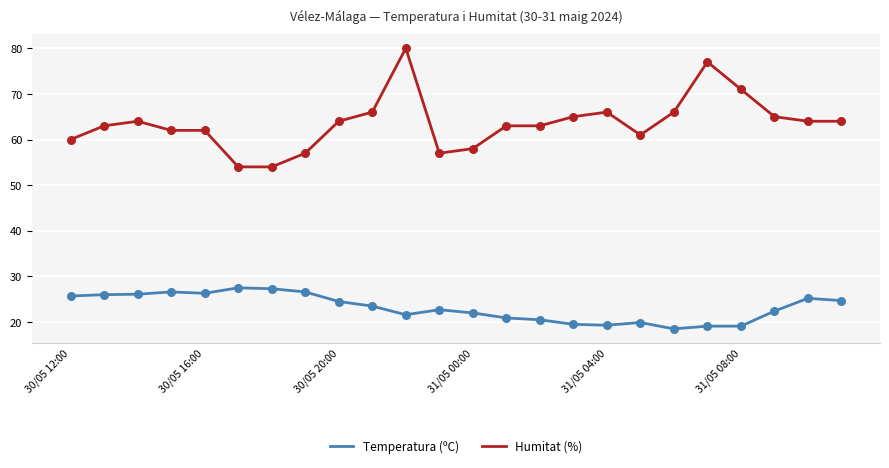

Which series has the largest total across all categories?

Humitat (%)